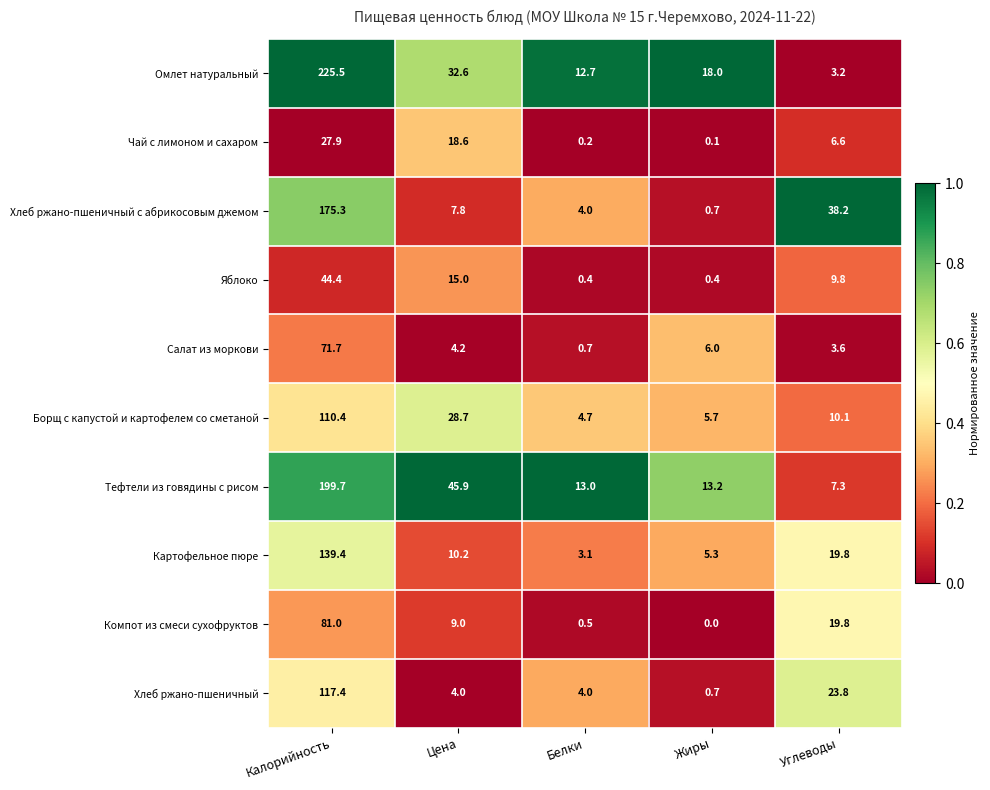

Which category has the highest value across all series?

Калорийность